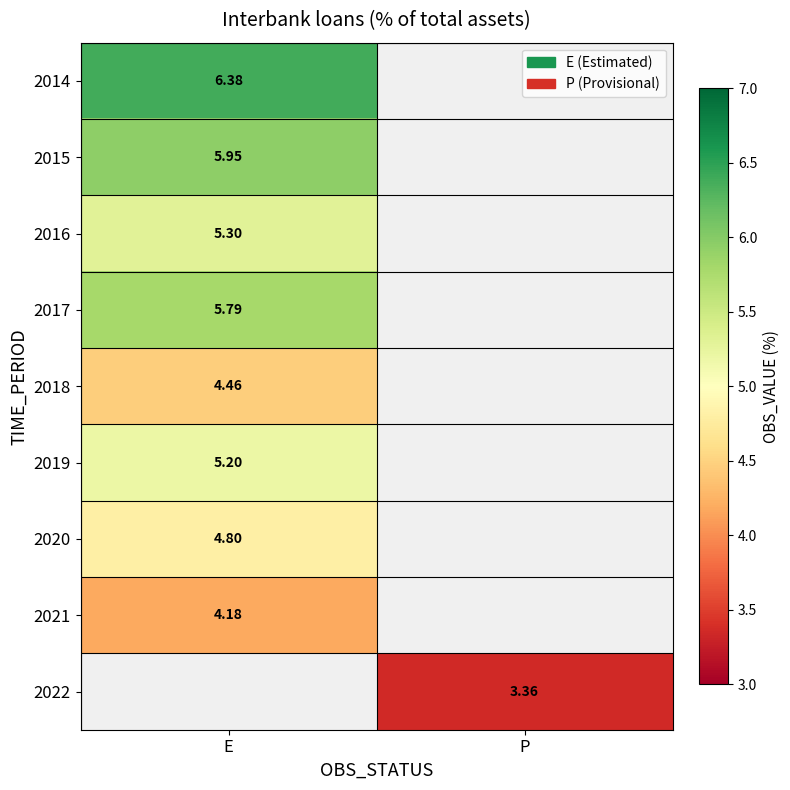

What is the spread (max minus min) of values at E?

2.2